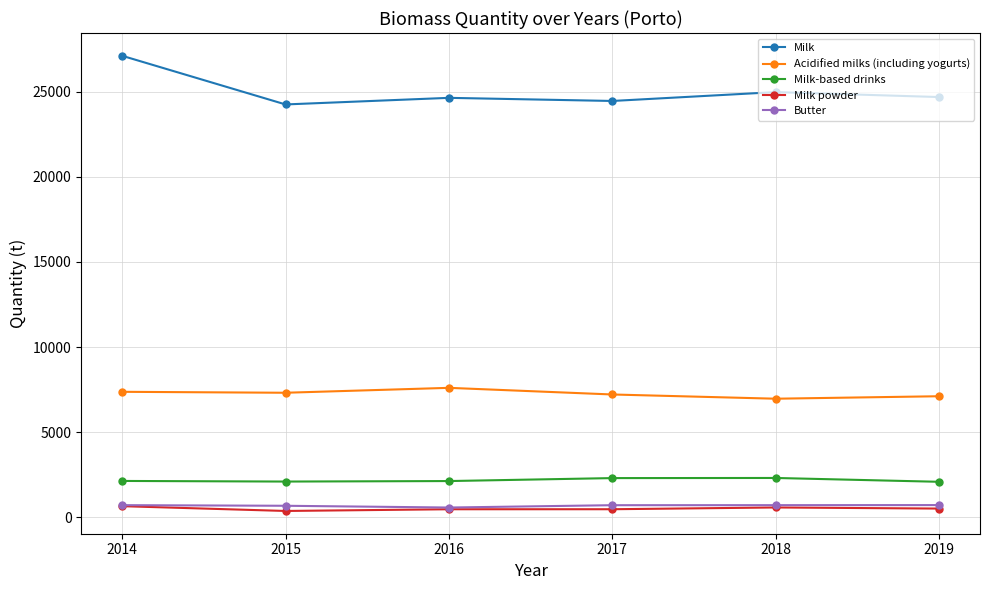

True or false: Butter and Acidified milks (including yogurts) cross at least once.

False